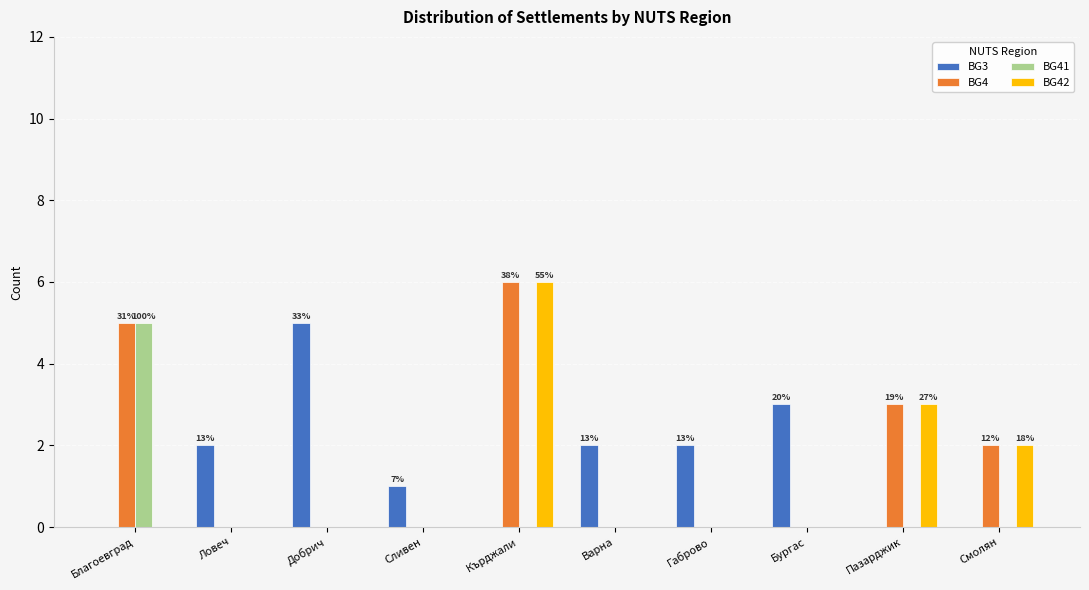

How many groups of bars are there?

10